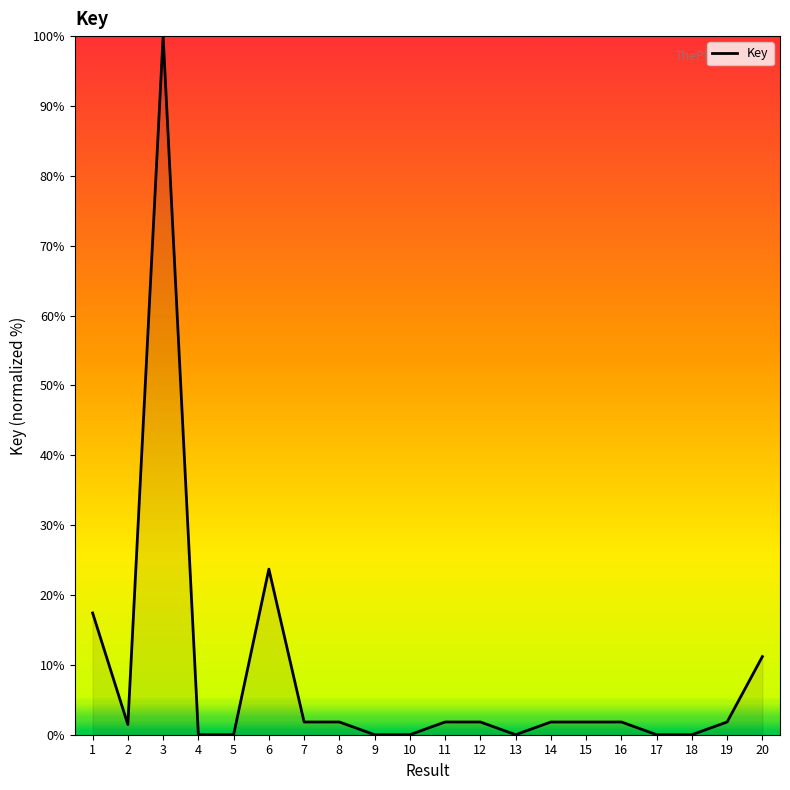

How many distinct data groups are displayed?

1